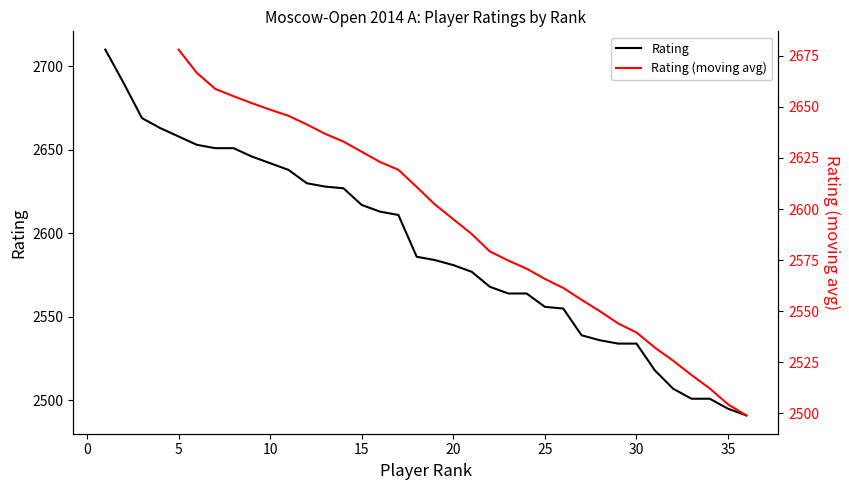

Approximately how many times larger is the value at 31 compared to 13?

1.0